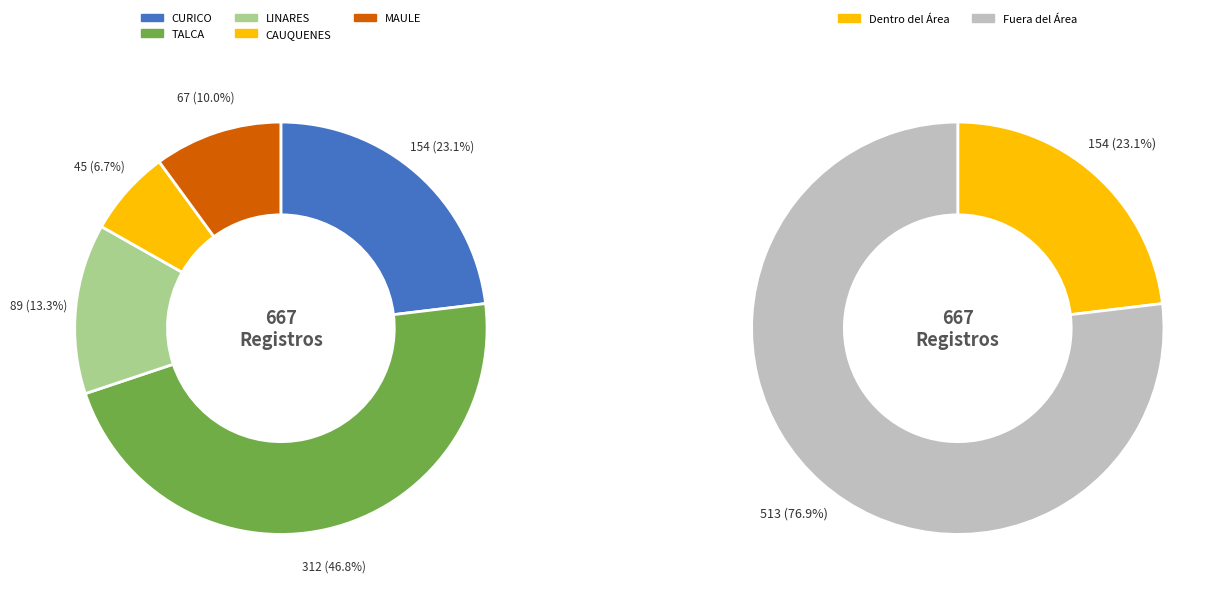

True or false: TALCA accounts for 47% of the total.

True